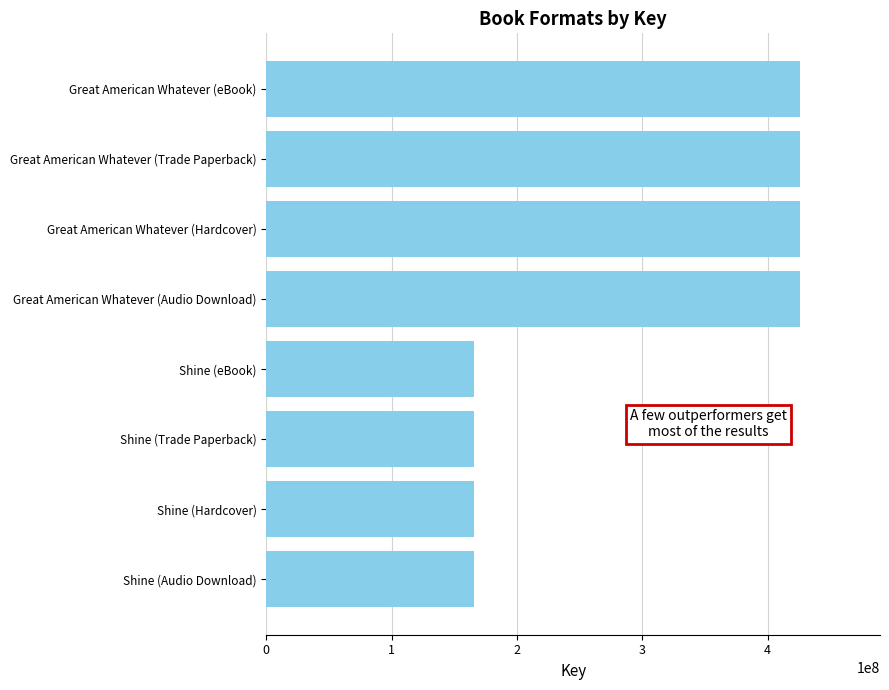

Does the chart contain any negative values?

No